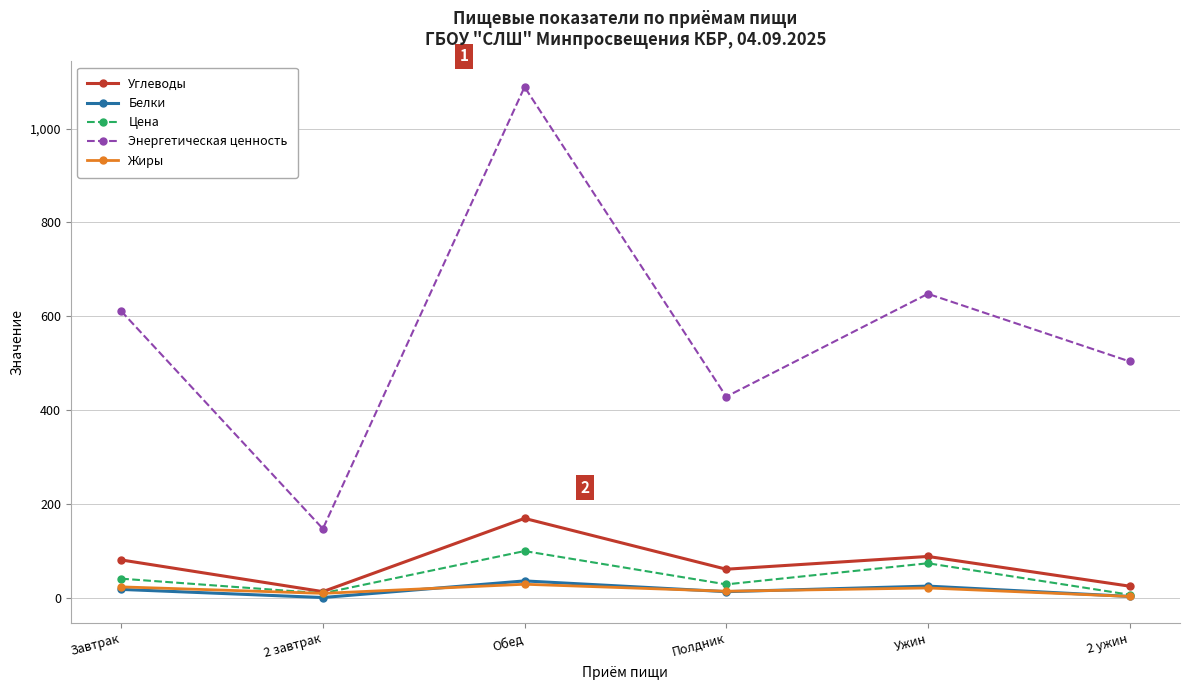

Which series has the largest total across all categories?

Энергетическая ценность